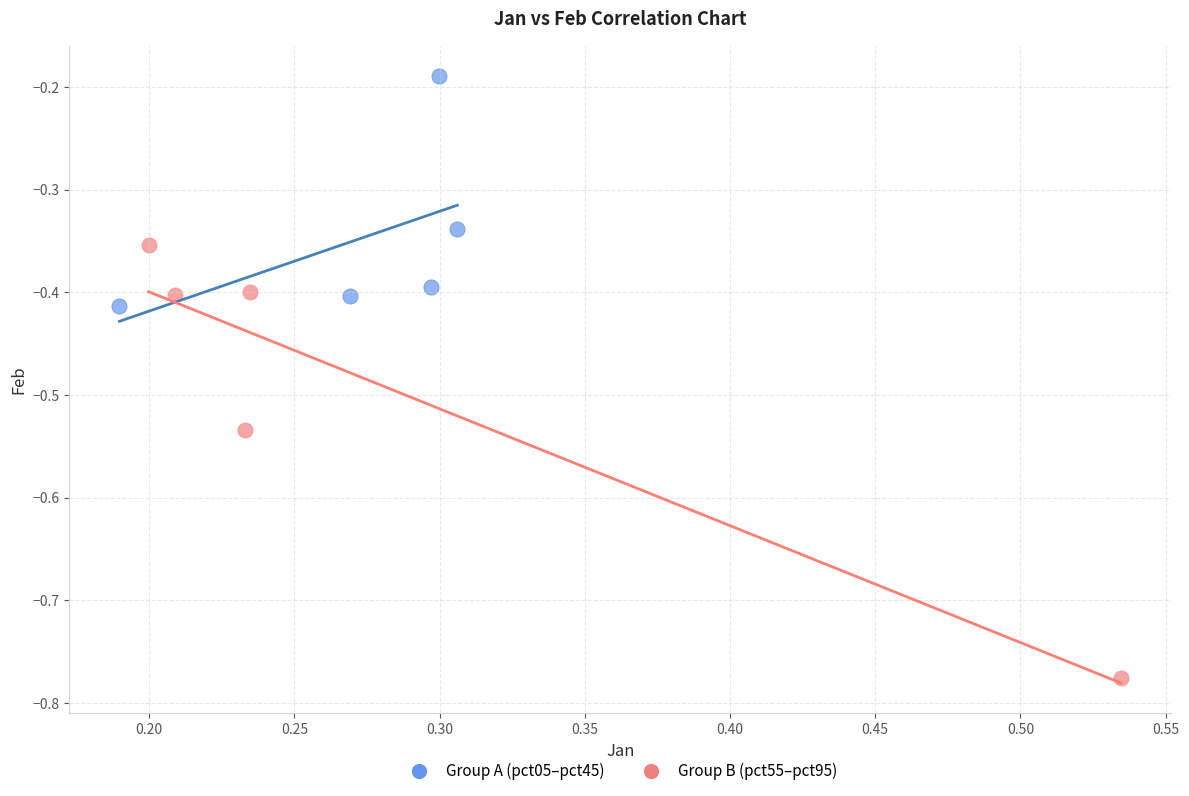

Which series reaches the minimum Y coordinate?

Group B (pct55–pct95)